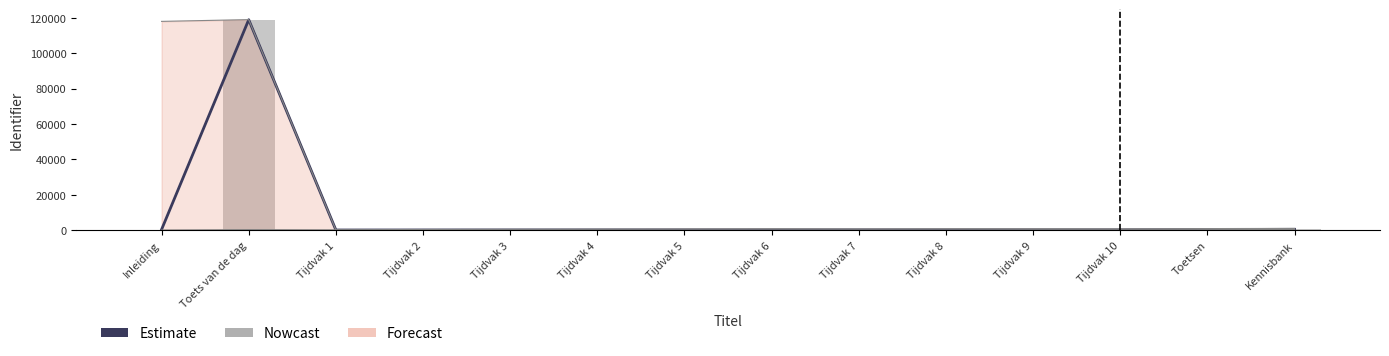

The value of Estimate at Kennisbank is 389. True or false?

True